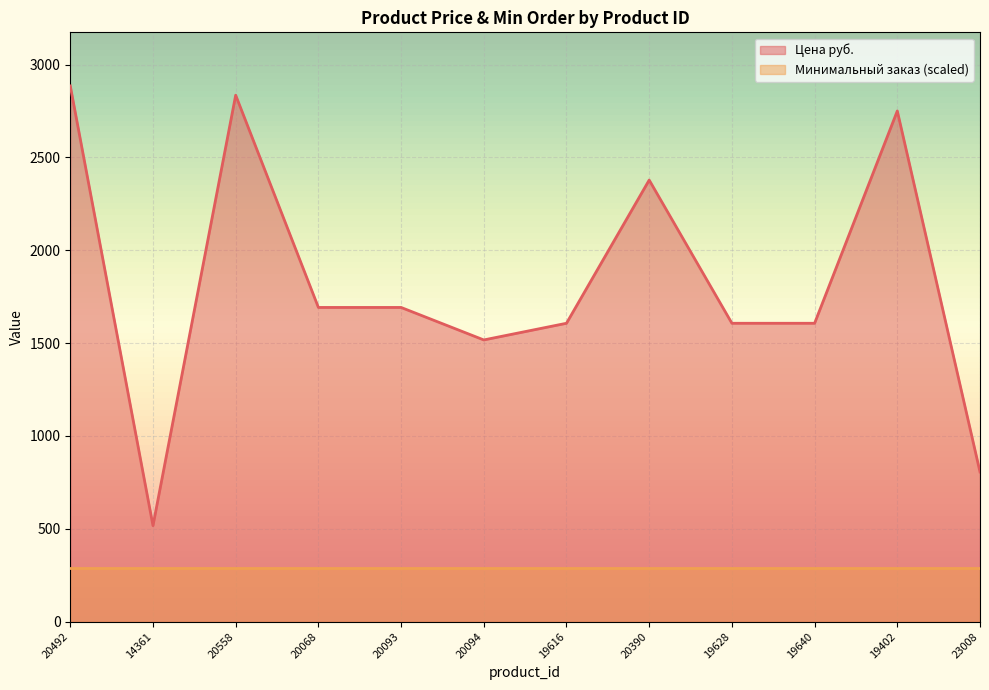

What is the change in value from 20558 to 20068?

-1143.0